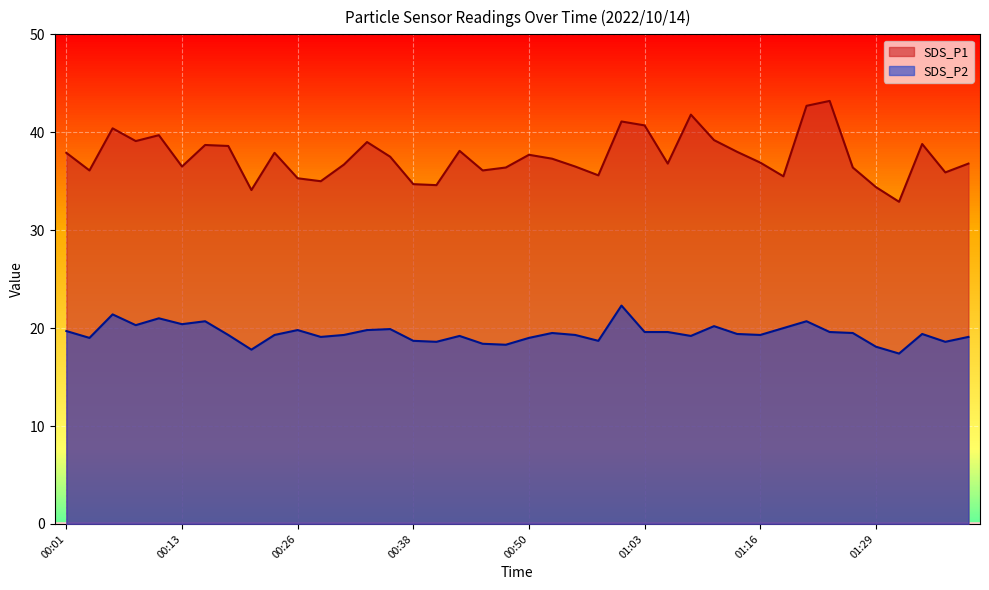

The SDS_P2 series shows 17.8 at 00:21. True or false?

True